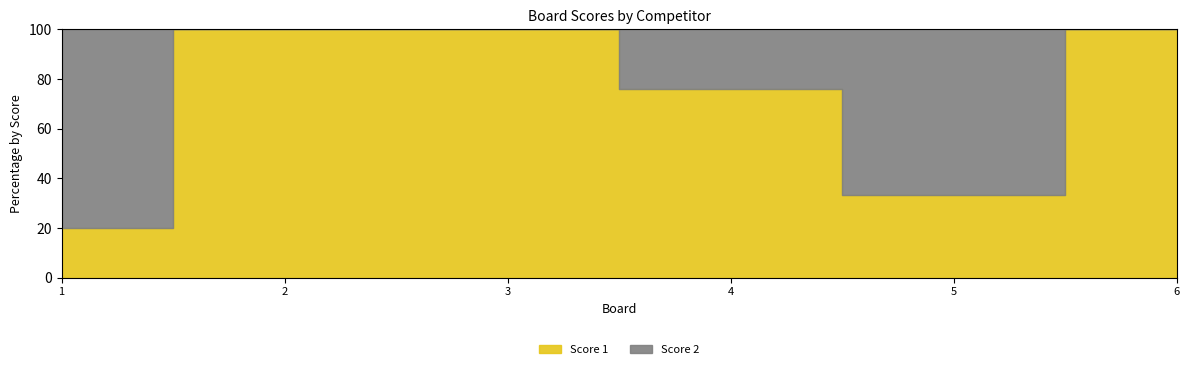

Reading left to right, transcribe all the data shown in this chart.

Score 1: 1=4	2=25	3=20	4=19	5=5	6=22
Score 2: 1=16	2=0	3=0	4=6	5=10	6=0